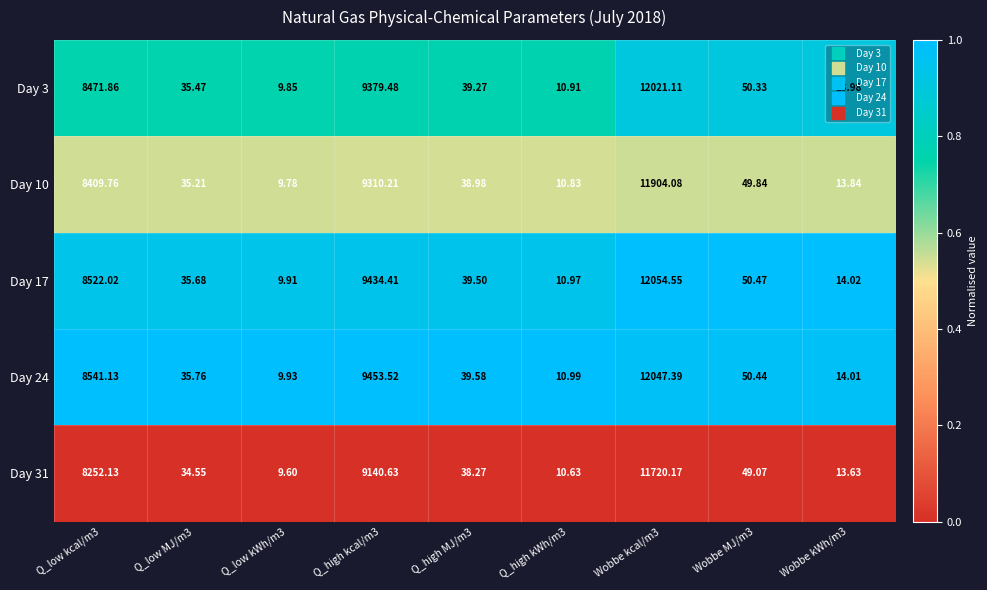

Is the value of Day 3 at Q_high kcal/m3 greater than the value of Day 24 at Q_high MJ/m3?

Yes